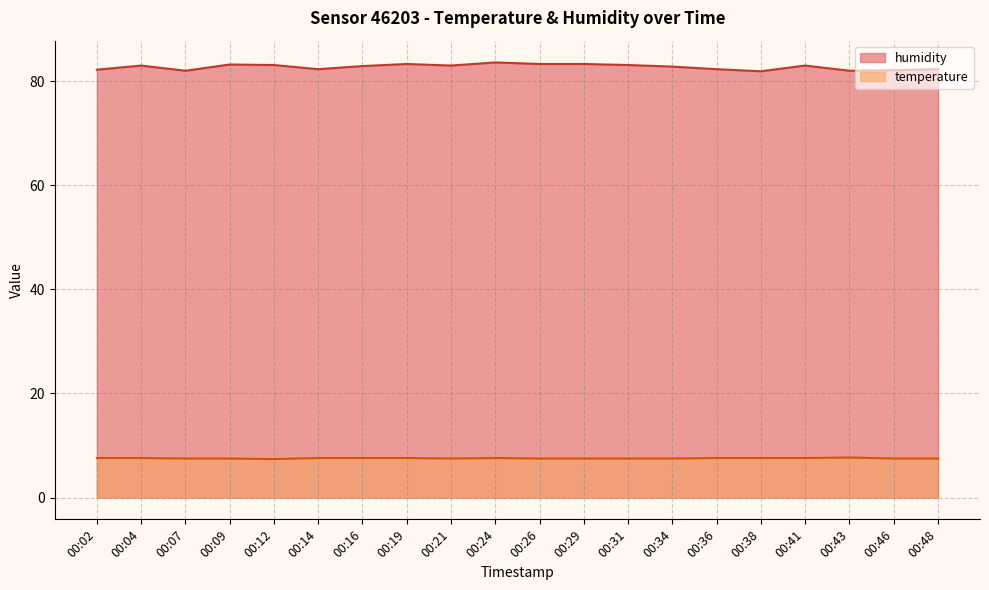

What is the value of the humidity point at the 16th from the left?

81.9